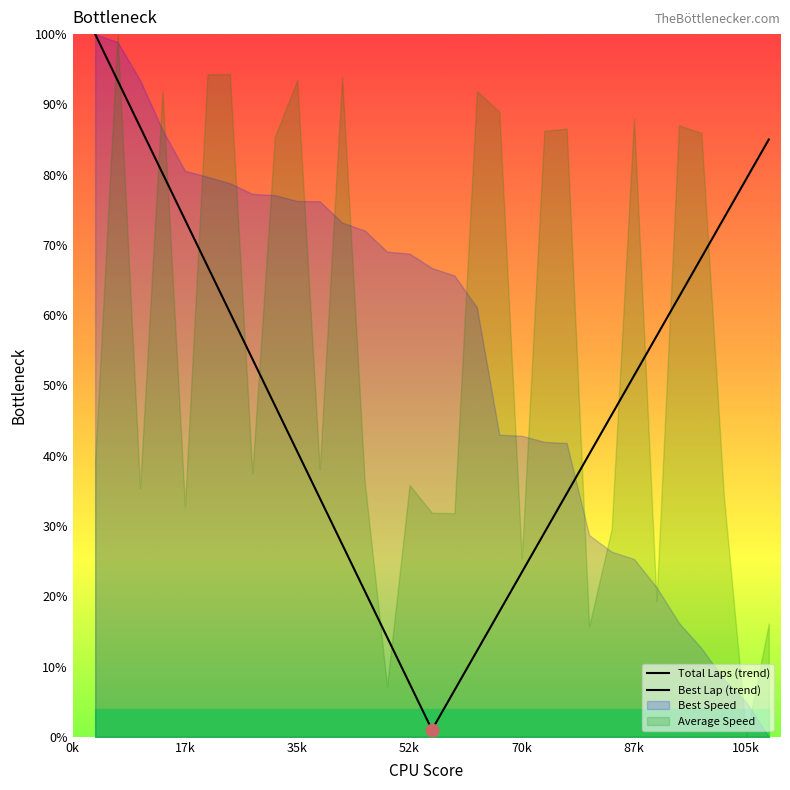

At which category is the sum across all series the highest?

0k